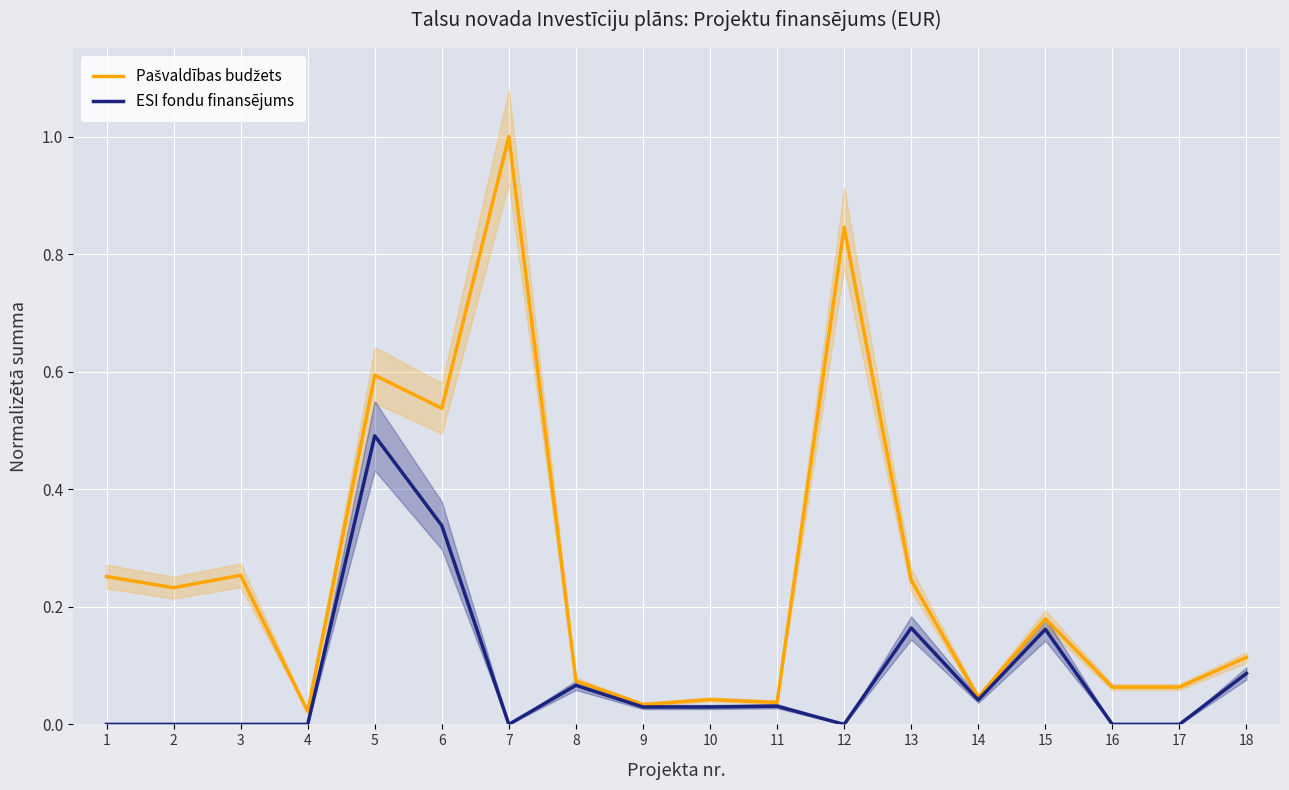

What is the spread (max minus min) of values at 17?

0.1